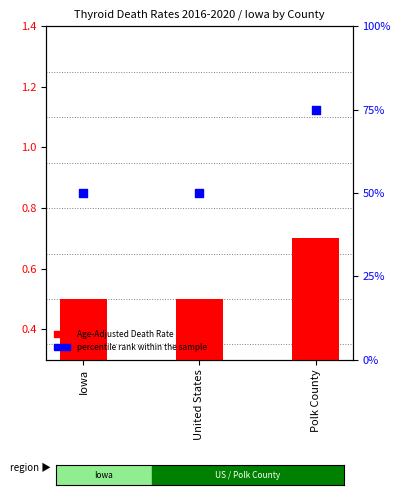

At how many categories does at least one series exceed 28?

3